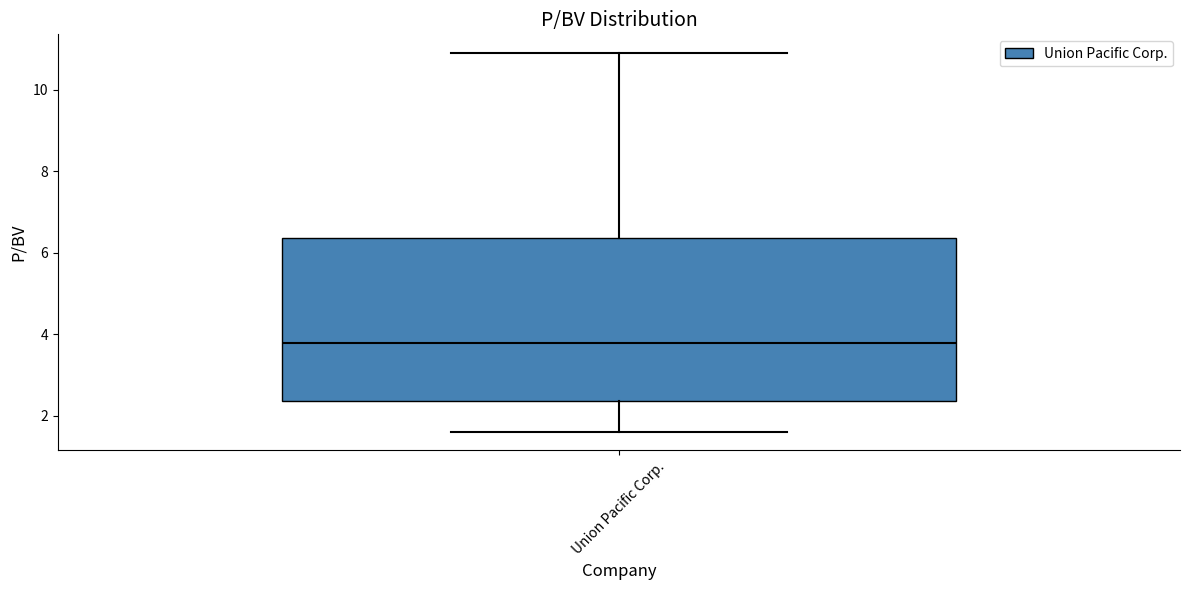

Read this box plot against the y-axis: the position of the median line, the range covered by the box, and the ends of both whiskers. The values are not printed on the chart, so give them approximately, as read against the axis.

median 3.8, box 2.4 to 6.4, whiskers 1.6 to 11.0